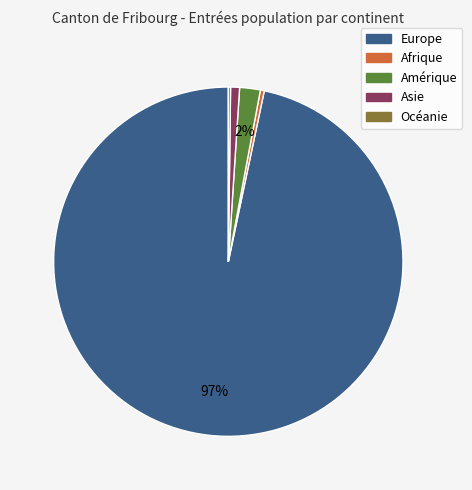

Which slice represents more than half of the pie?

Europe